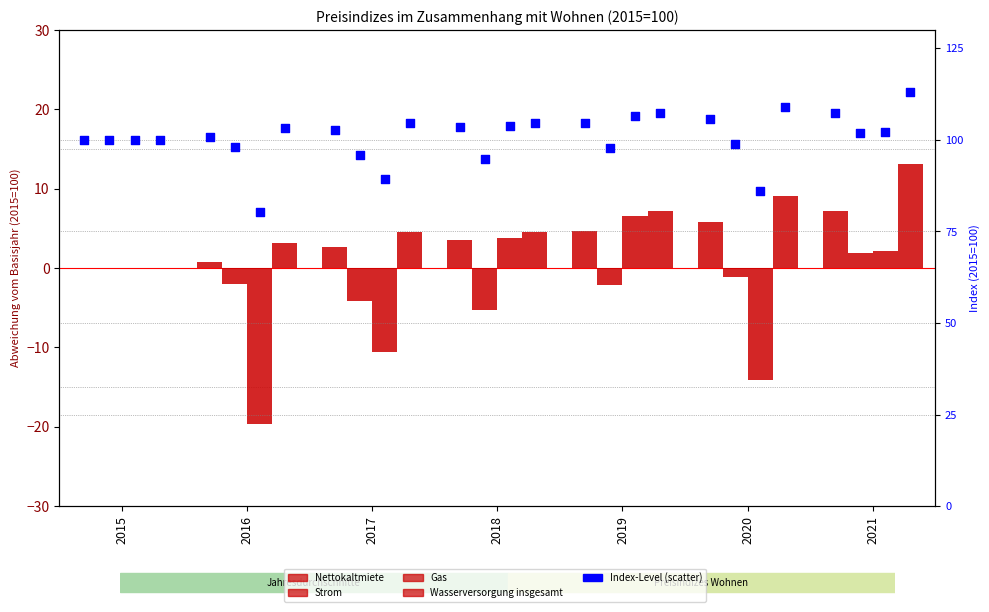

What is the total value across all series at 2016?

-17.8